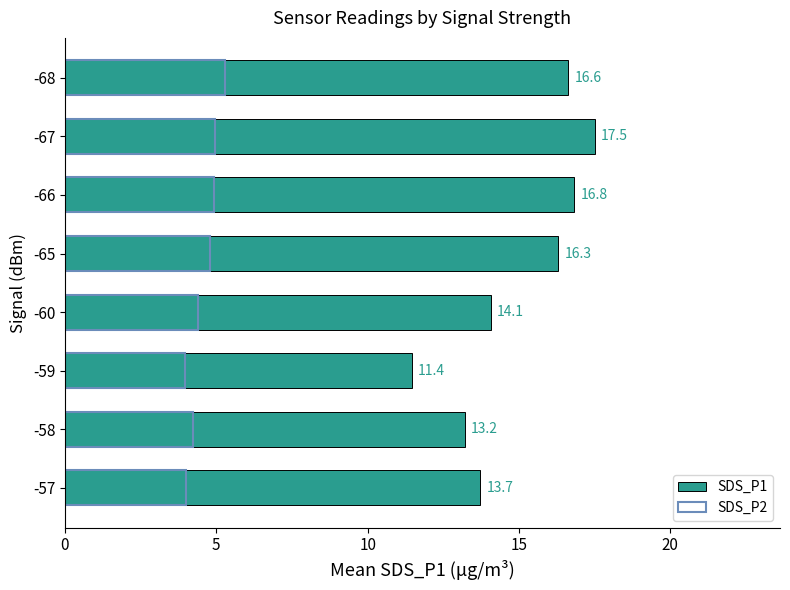

Reading left to right, transcribe all the data shown in this chart.

SDS_P1: 13.7	13.2	11.4	14.1	16.3	16.8	17.5	16.6
SDS_P2: 4.0	4.2	4.0	4.4	4.8	4.9	5.0	5.3